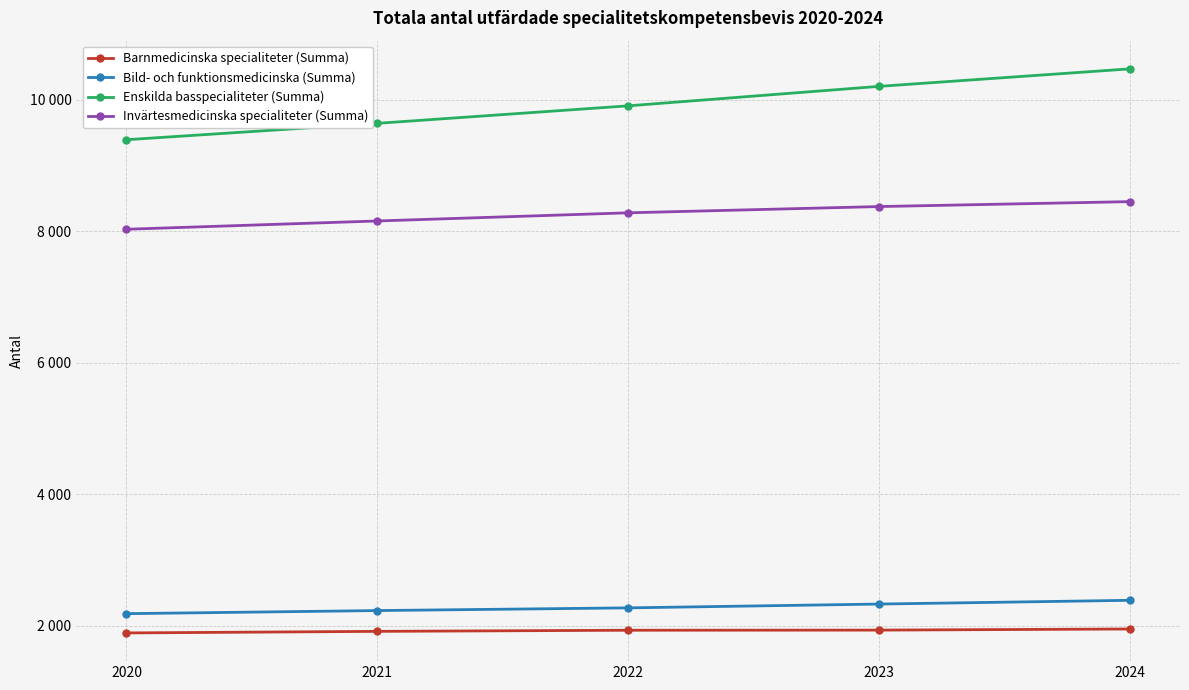

What is the minimum value shown in the chart?

1892